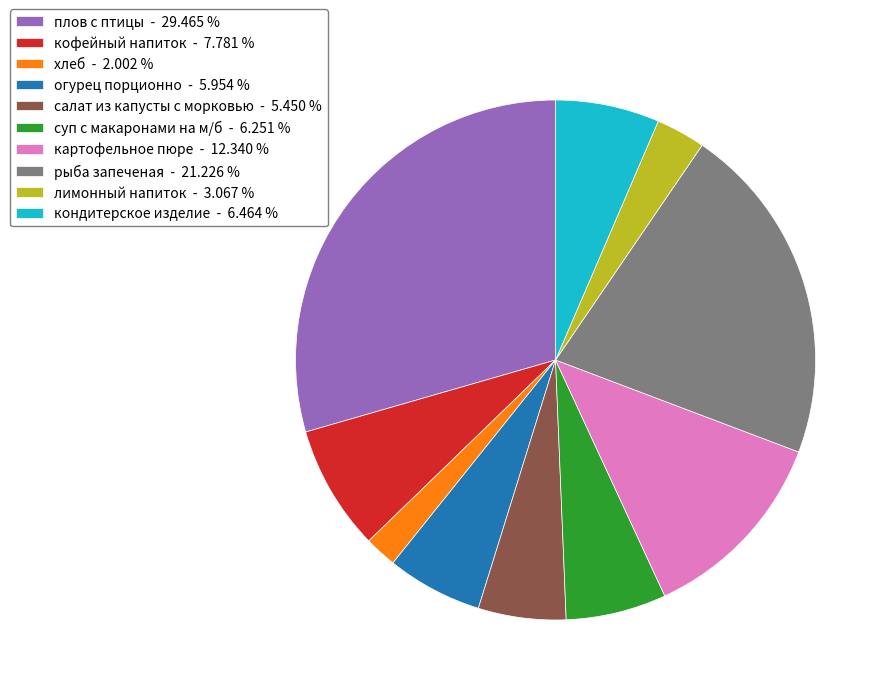

How many segments does this pie chart have?

10